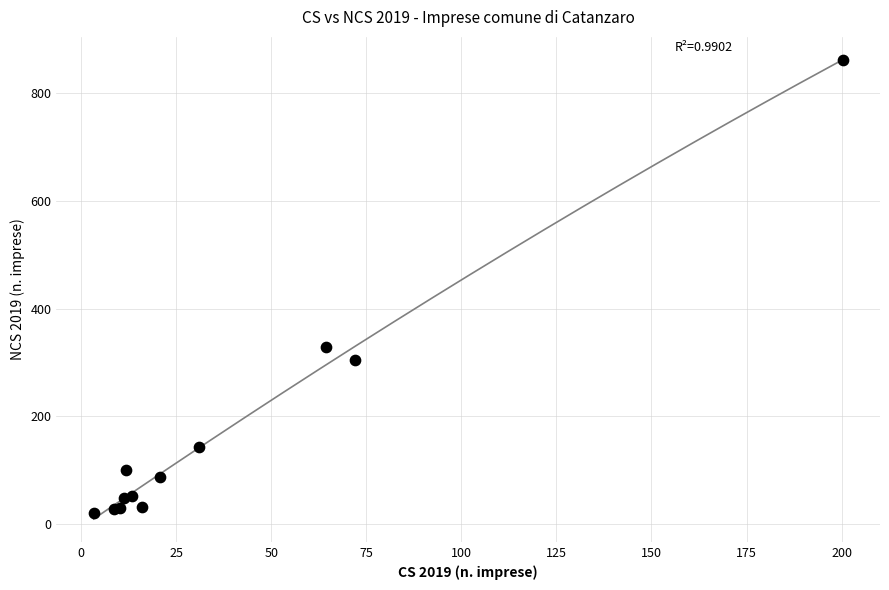

What Y value in the scatter plot is closest to 440?

329.0